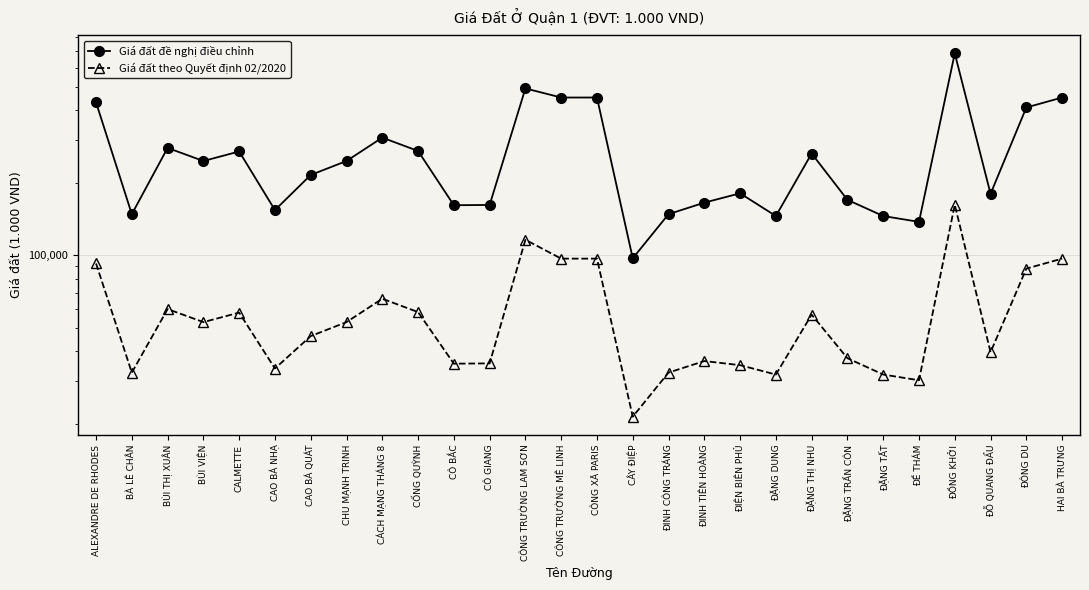

Is the value of Giá đất đề nghị điều chỉnh at CÔNG TRƯỜNG LAM SƠN greater than the value of Giá đất theo Quyết định 02/2020 at CÔ GIANG?

Yes